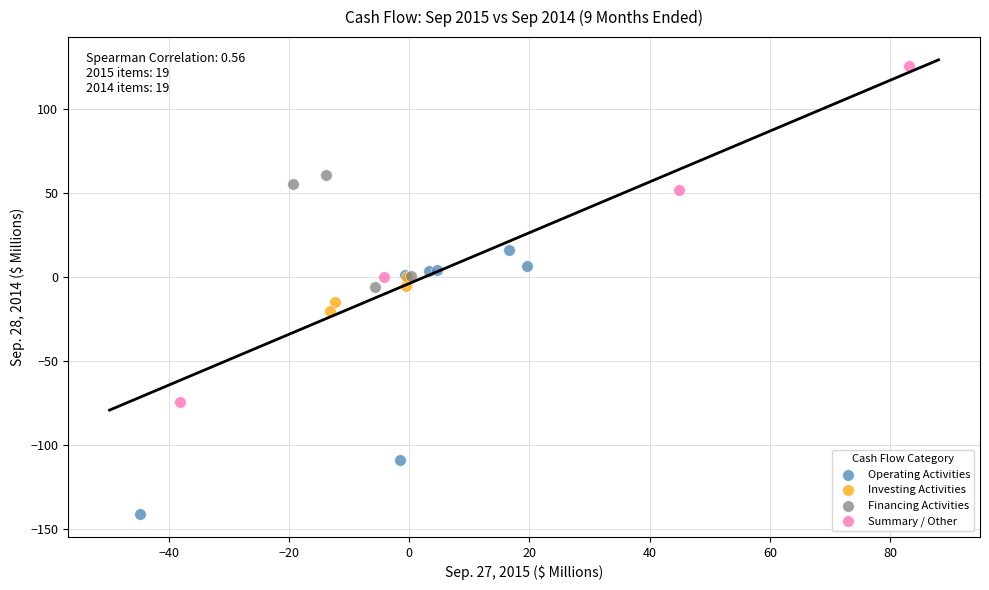

Which series contains the highest Y value?

Summary / Other